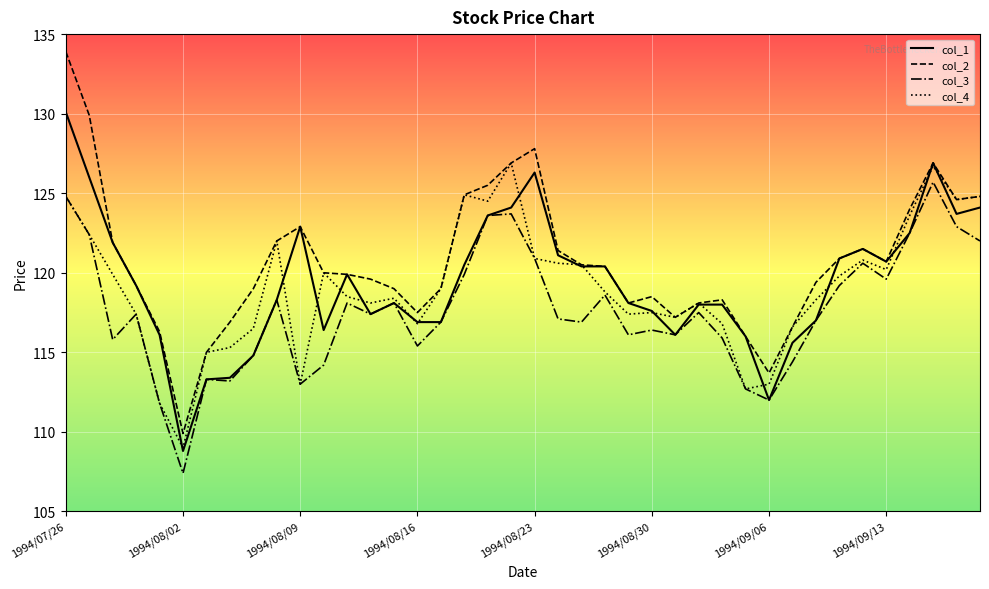

What is the smallest value displayed?

107.4